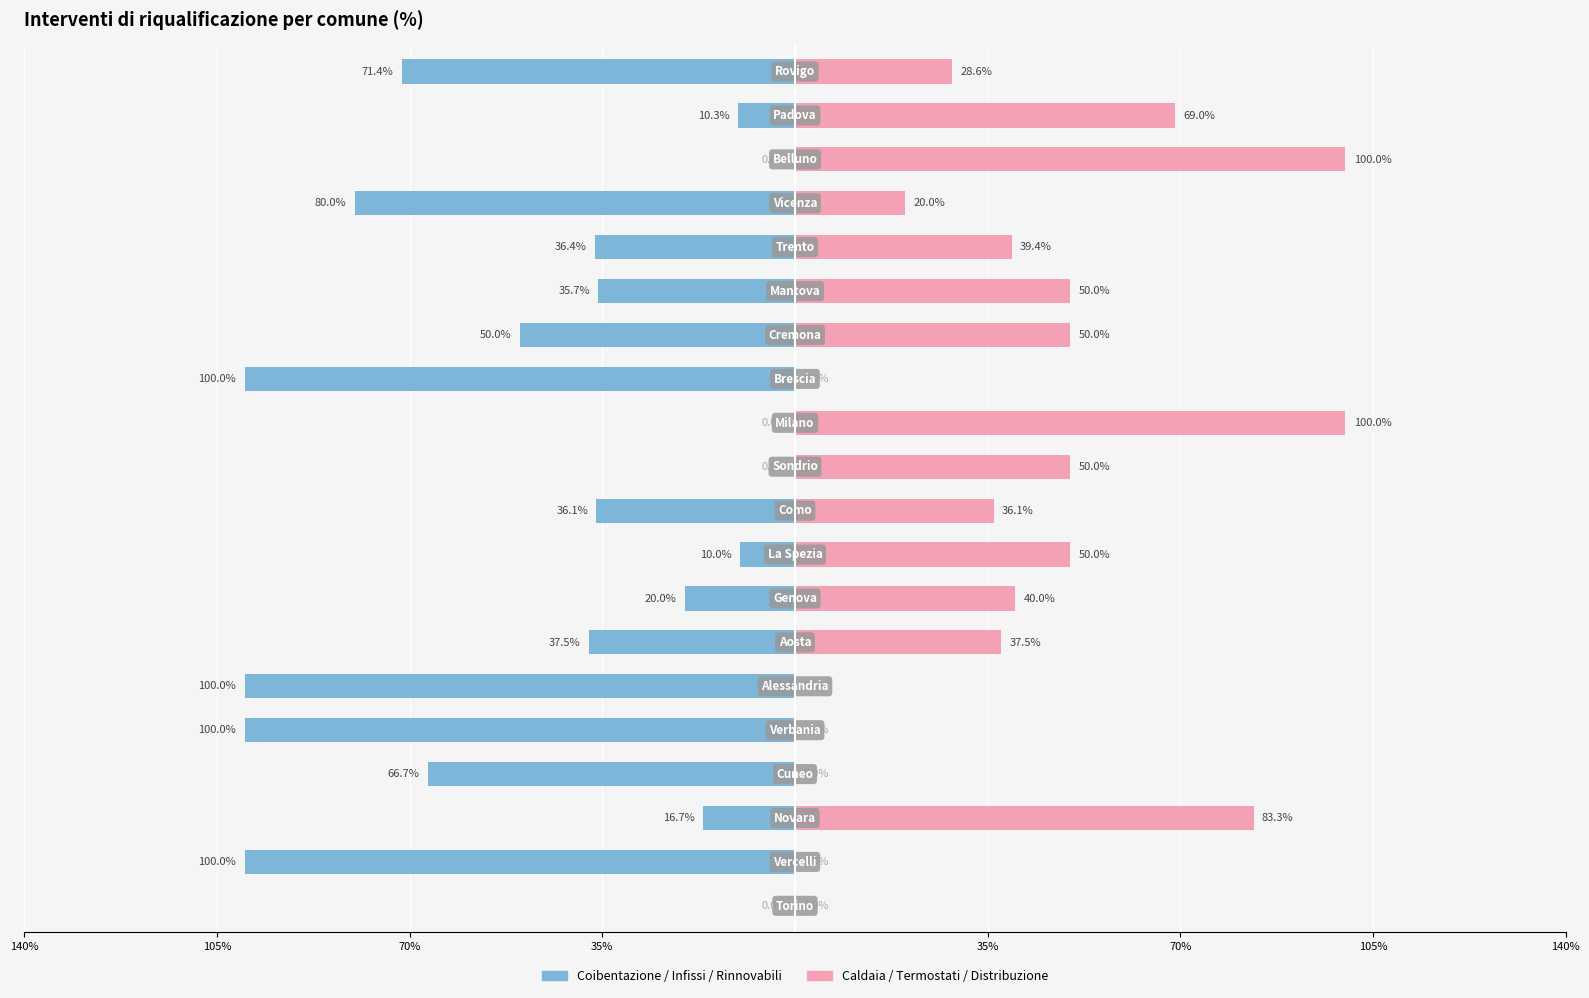

Reading right to left, list all the values displayed in this chart.

Coibentazione/Infissi/Rinnovabili: -71.4	-10.3	0.0	-80.0	-36.4	-35.7	-50.0	-100.0	0.0	0.0	-36.1	-10.0	-20.0	-37.5	-100.0	-100.0	-66.7	-16.7	-100.0	0.0
Caldaia/Termostati/Distribuzione: 28.6	69.0	100.0	20.0	39.4	50.0	50.0	0.0	100.0	50.0	36.1	50.0	40.0	37.5	0.0	0.0	0.0	83.3	0.0	0.0